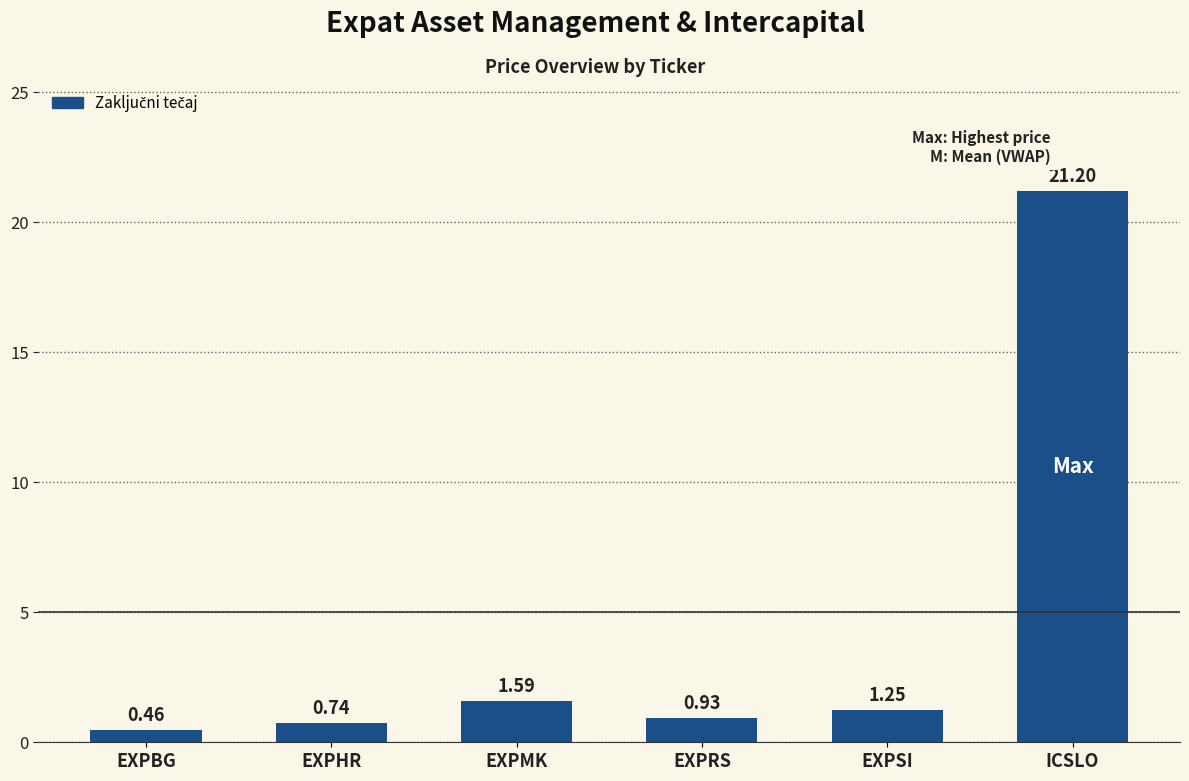

Which category has the lowest value across all series?

EXPBG